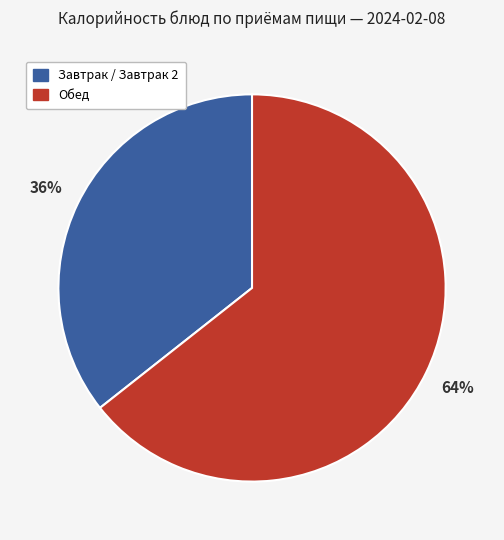

To the nearest percent, what is the average slice percentage?

50%